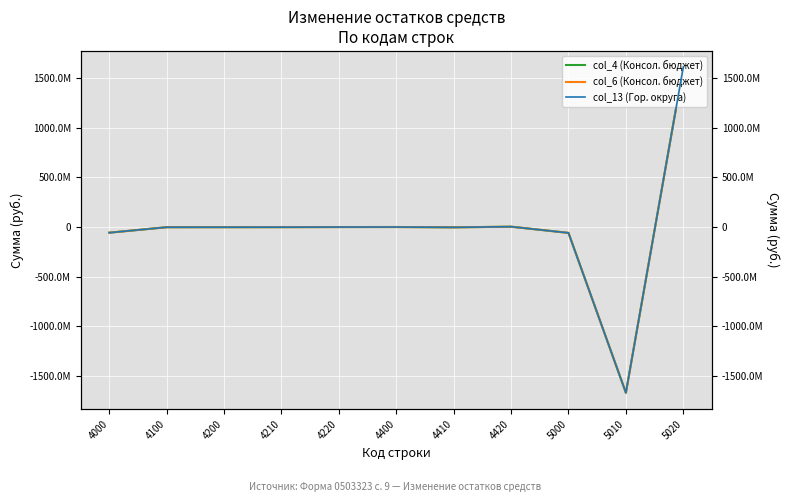

Is it true that Консолидированный бюджет (col_4) equals -92188586.6 at 5000?

False